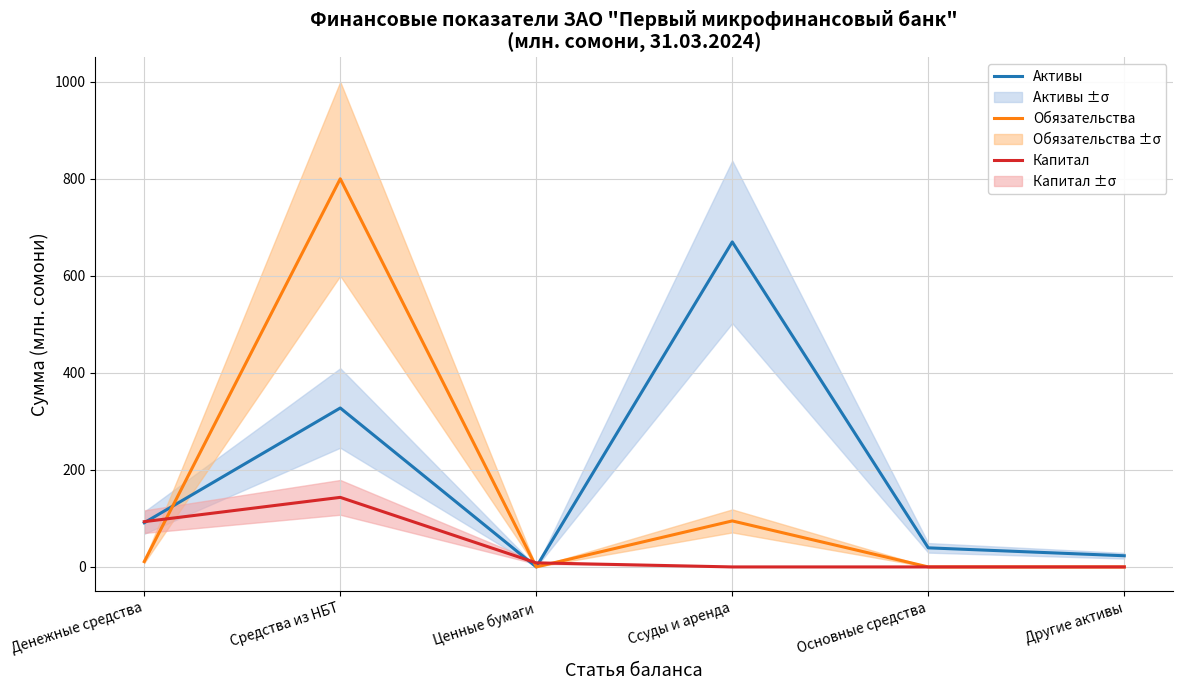

What is the label of the 1st point from the right?

Другие активы